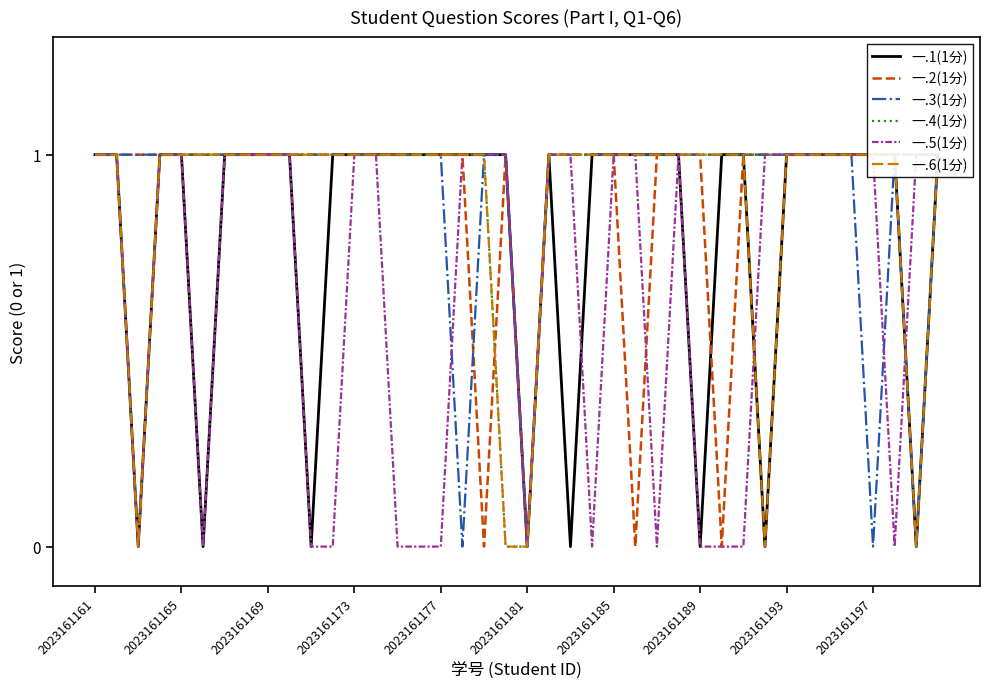

How many interior local valleys does the 一.1(1分) series have?

8